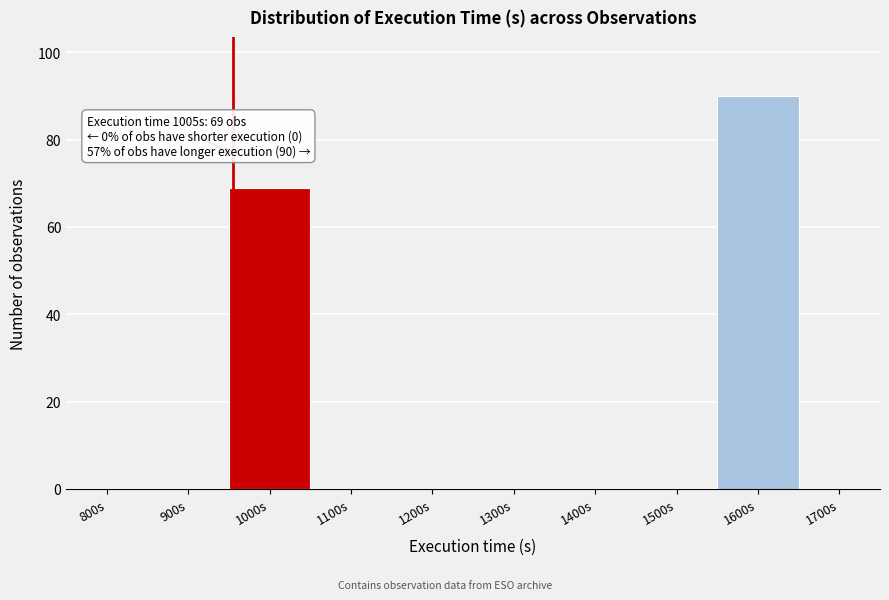

Reading left to right, extract all data points from this chart.

800s=0	900s=0	1000s=69	1100s=0	1200s=0	1300s=0	1400s=0	1500s=0	1600s=90	1700s=0